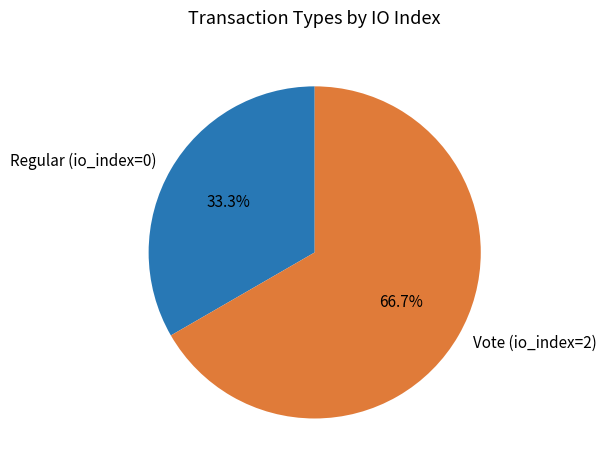

How much of the chart is everything except Regular (io_index=0)?

66.7%